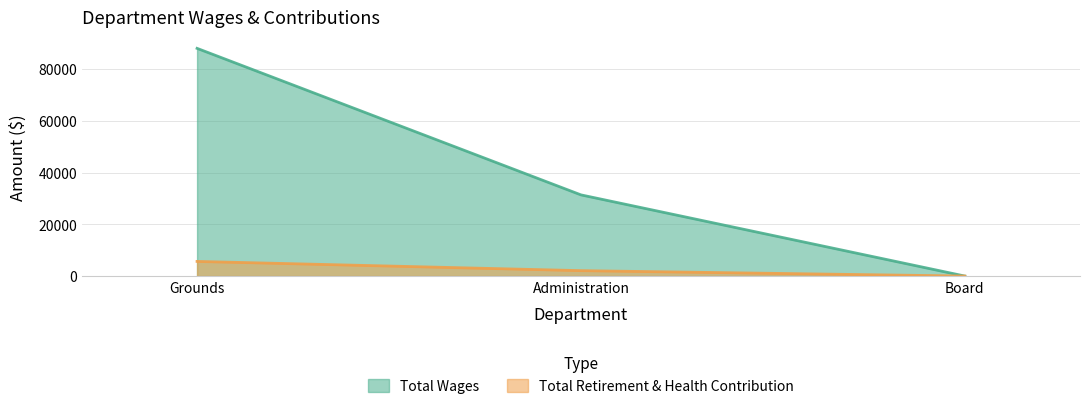

Where does the Total Wages series first go above 31360?

Grounds